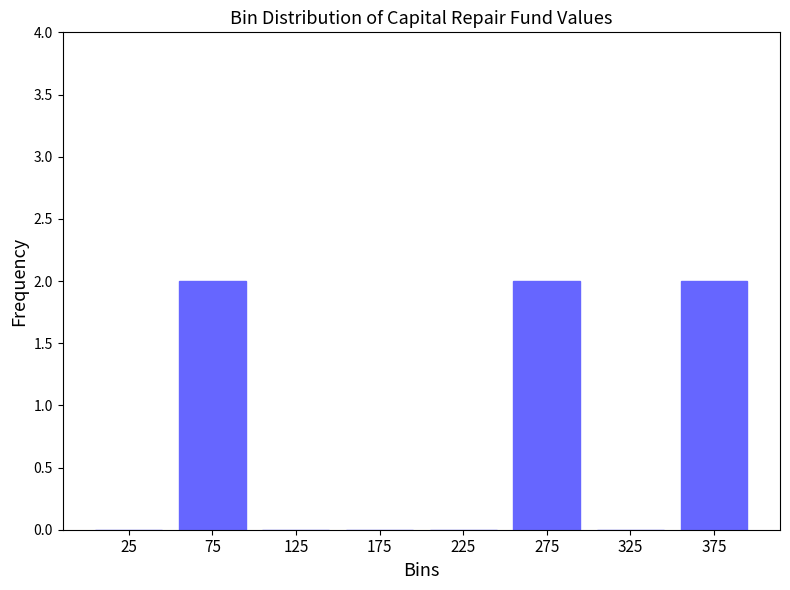

Reading right to left, transcribe all the data shown in this chart.

375=2	325=0	275=2	225=0	175=0	125=0	75=2	25=0